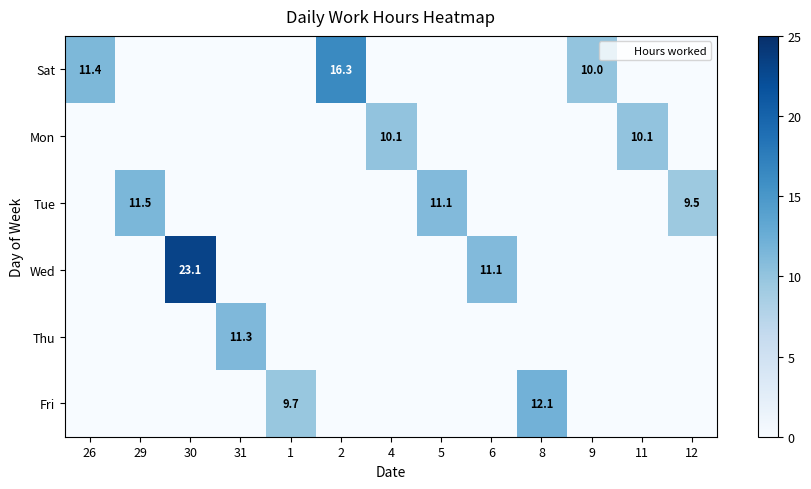

What is the difference between the second highest and second lowest values in the Sat series?

11.4